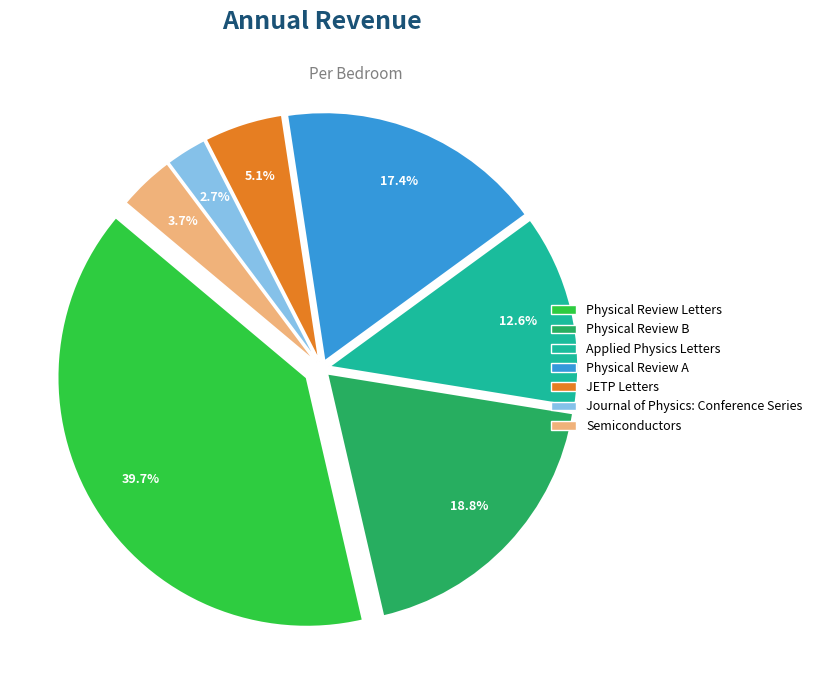

Is it true that Physical Review B is 29% of the pie?

False